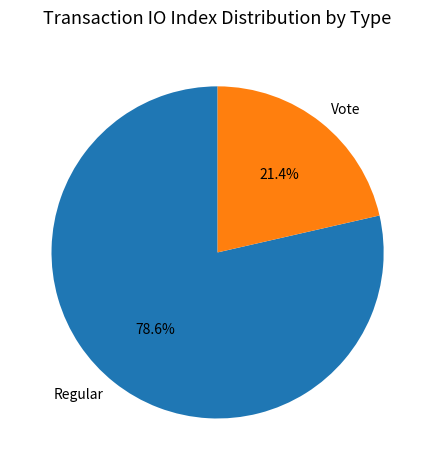

The Regular slice represents 72% of the pie. True or false?

False